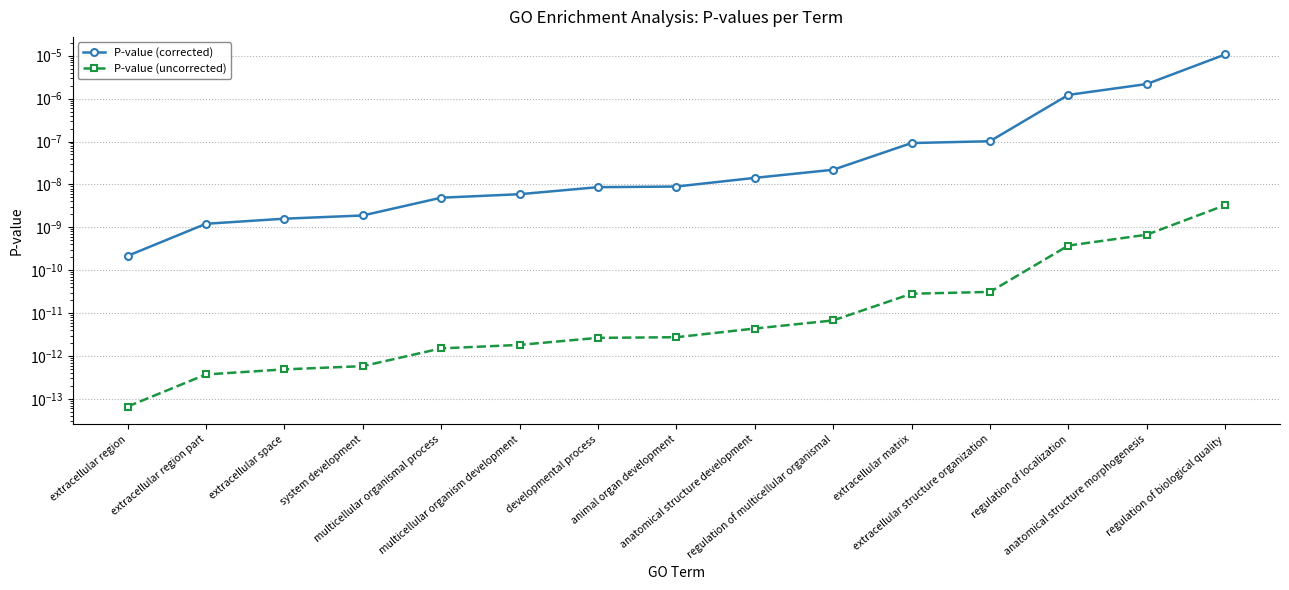

At which category is the sum across all series the highest?

regulation of biological quality